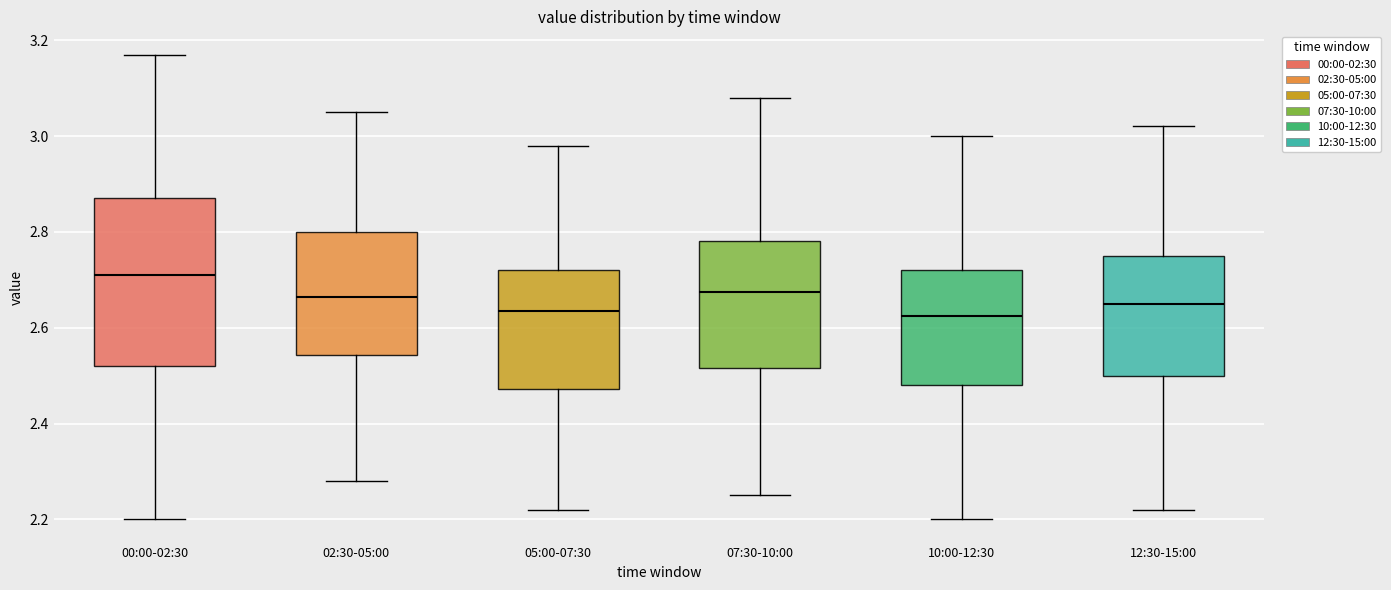

Reading left to right, transcribe this box plot: for each box, give where its median line is, the range the box spans, and where its two whiskers end, as read against the y-axis. The values are not printed on the chart, so give them approximately, as read against the axis.

00:00-02:30: median 2.72, box 2.52 to 2.88, whiskers 2.20 to 3.18
02:30-05:00: median 2.66, box 2.54 to 2.80, whiskers 2.28 to 3.06
05:00-07:30: median 2.64, box 2.48 to 2.72, whiskers 2.22 to 2.98
07:30-10:00: median 2.68, box 2.52 to 2.78, whiskers 2.26 to 3.08
10:00-12:30: median 2.62, box 2.48 to 2.72, whiskers 2.20 to 3.00
12:30-15:00: median 2.66, box 2.50 to 2.76, whiskers 2.22 to 3.02